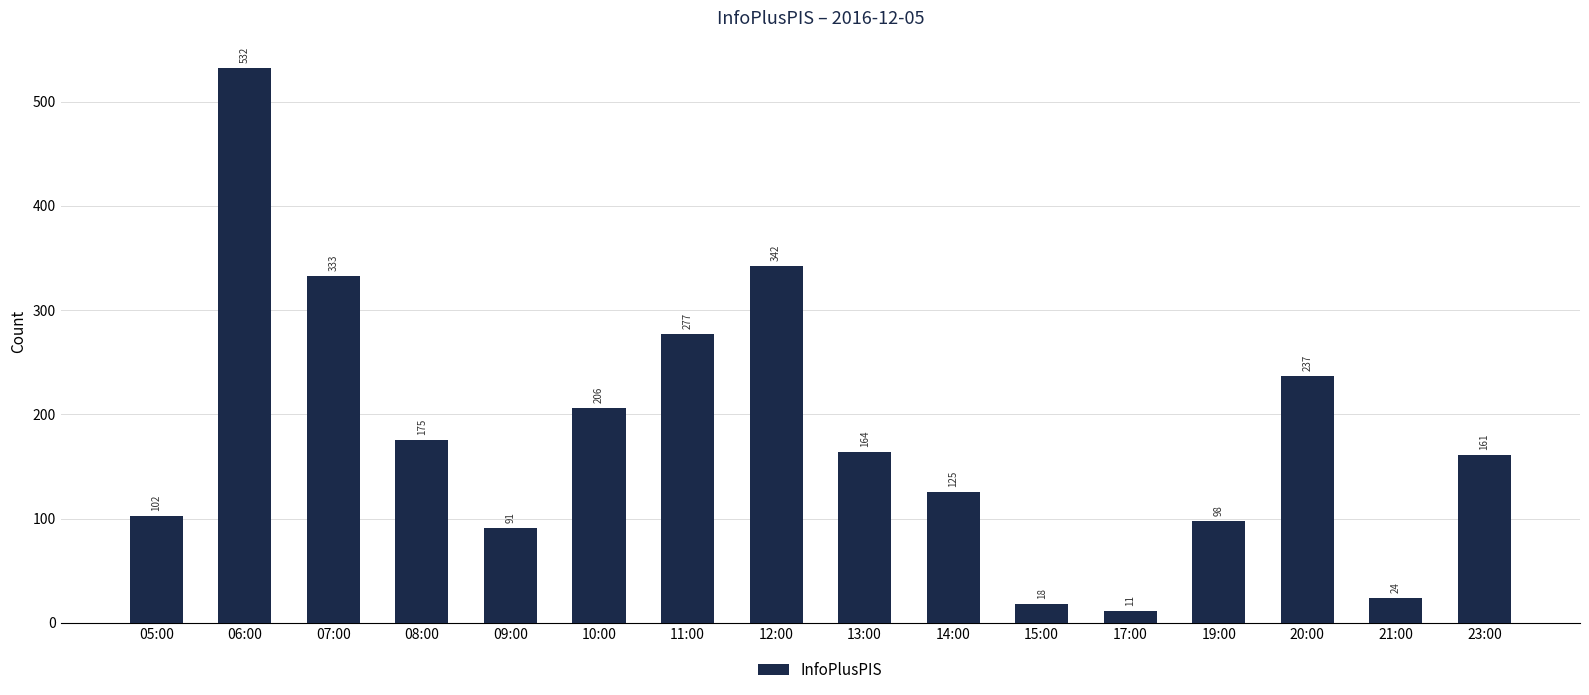

Rank the categories by value from lowest to highest.

17:00, 15:00, 21:00, 09:00, 19:00, 05:00, 14:00, 23:00, 13:00, 08:00, 10:00, 20:00, 11:00, 07:00, 12:00, 06:00